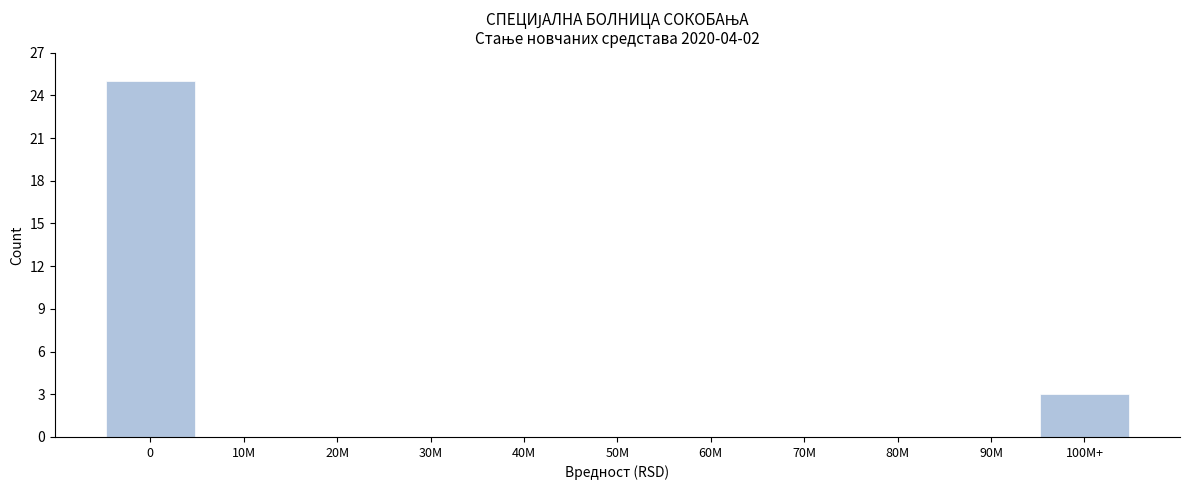

Reading right to left, extract all data points from this chart.

100M+=3	90M=0	80M=0	70M=0	60M=0	50M=0	40M=0	30M=0	20M=0	10M=0	0=25